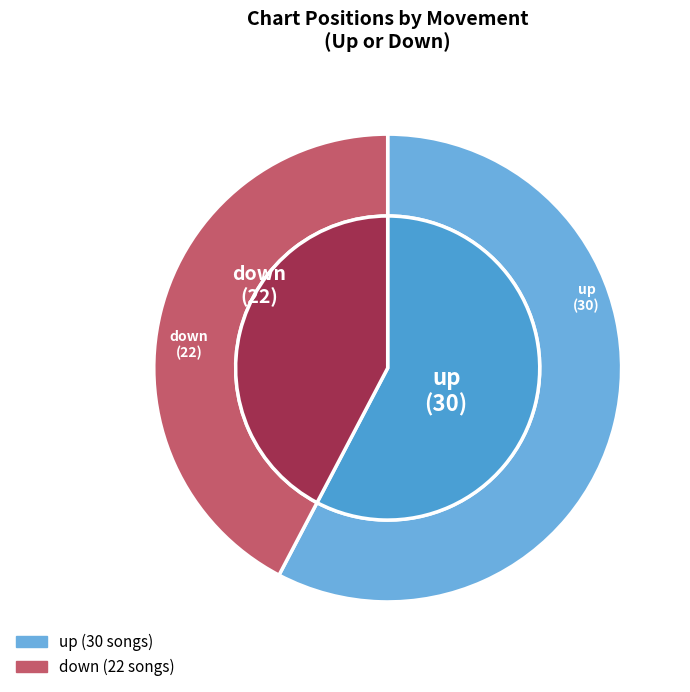

What is the largest slice in the pie chart?

up